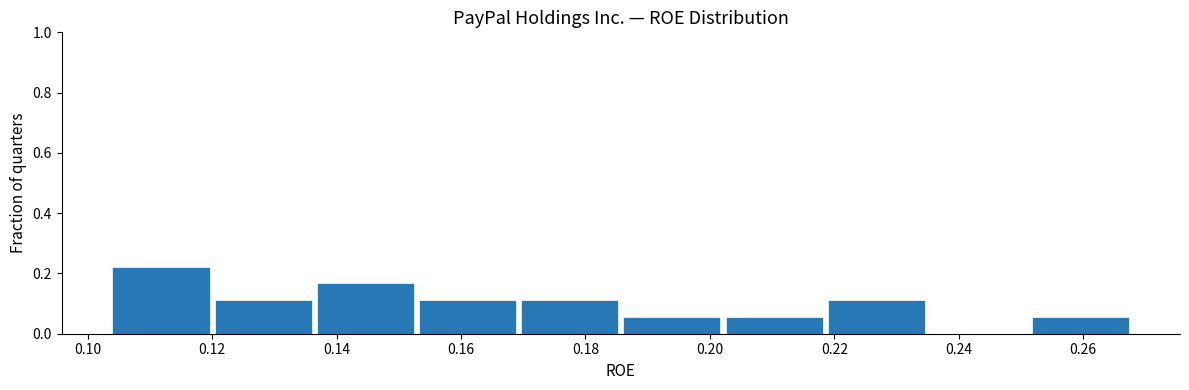

Over which range of the x-axis is the bar tallest?

0.104 to 0.120